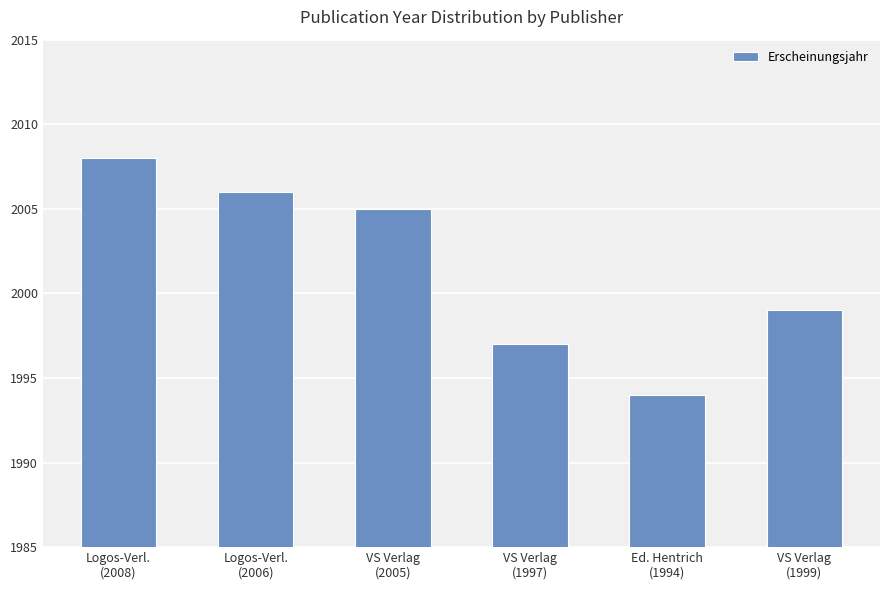

Reading left to right, extract all data points from this chart.

2008	2006	2005	1997	1994	1999